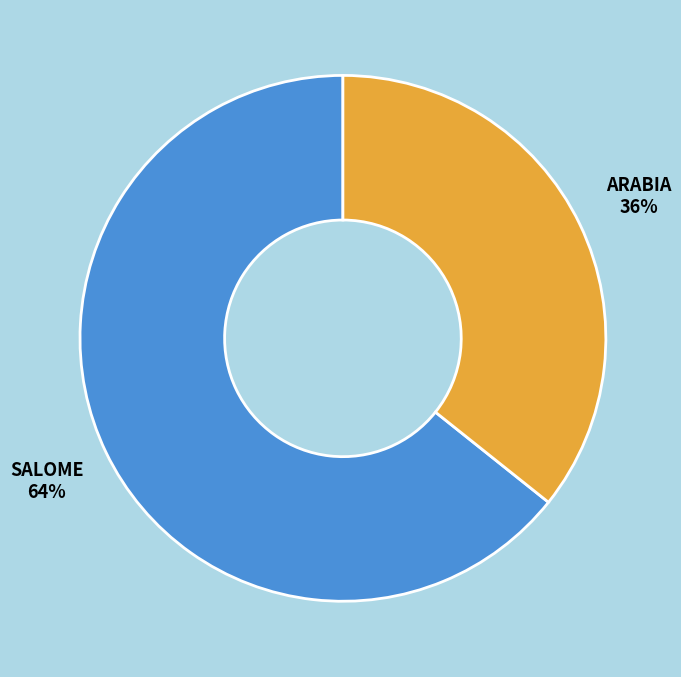

Rank the categories by value from highest to lowest.

SALOME, ARABIA